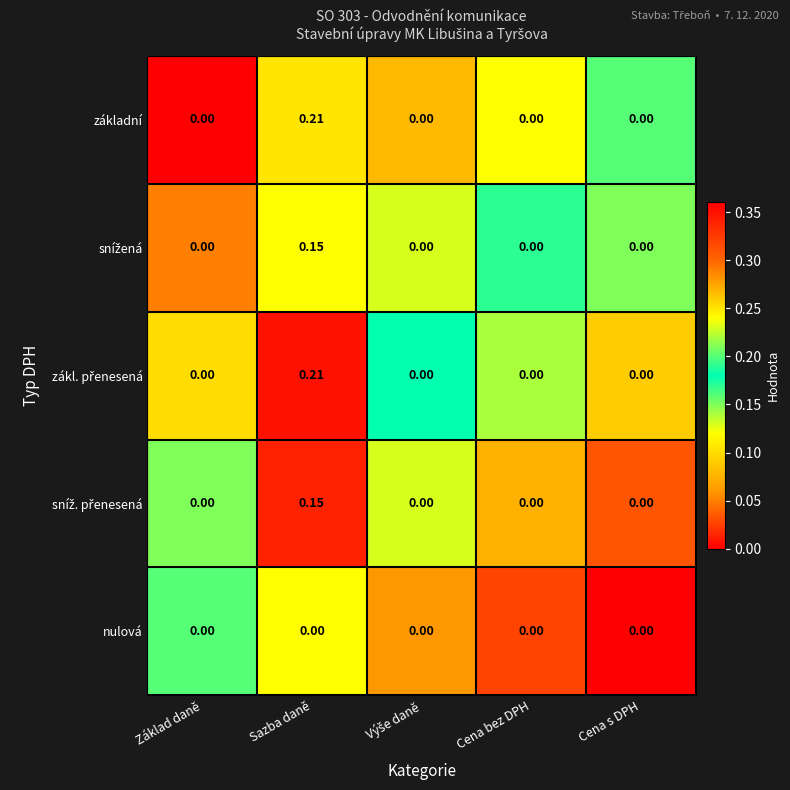

At which category is the sum across all series the highest?

Sazba daně